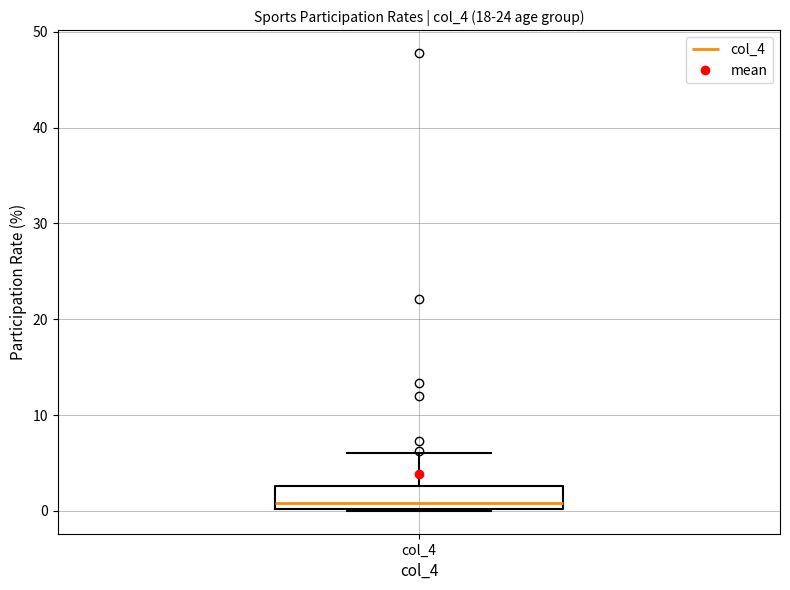

Transcribe this box plot: give where the median line is, the range the box spans, and where the two whiskers end, as read against the y-axis. The values are not printed on the chart, so give them approximately, as read against the axis.

median 1, box 0 to 3, whiskers 0 to 6